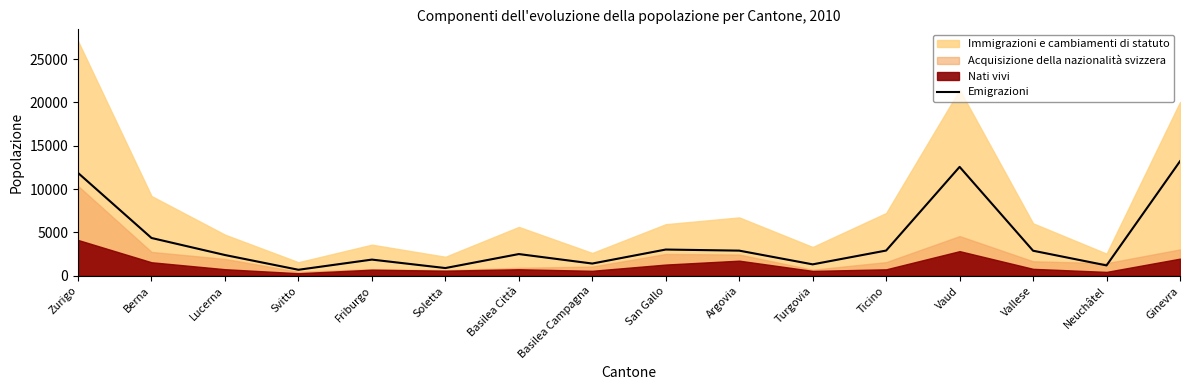

How many lines are shown in the chart?

1